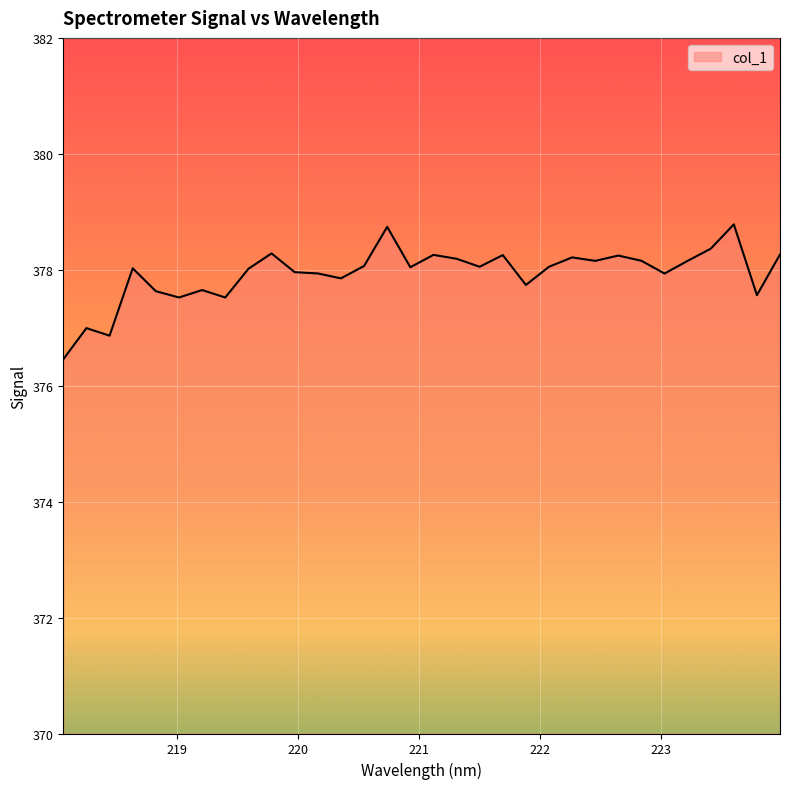

What is the smallest value displayed?

376.5